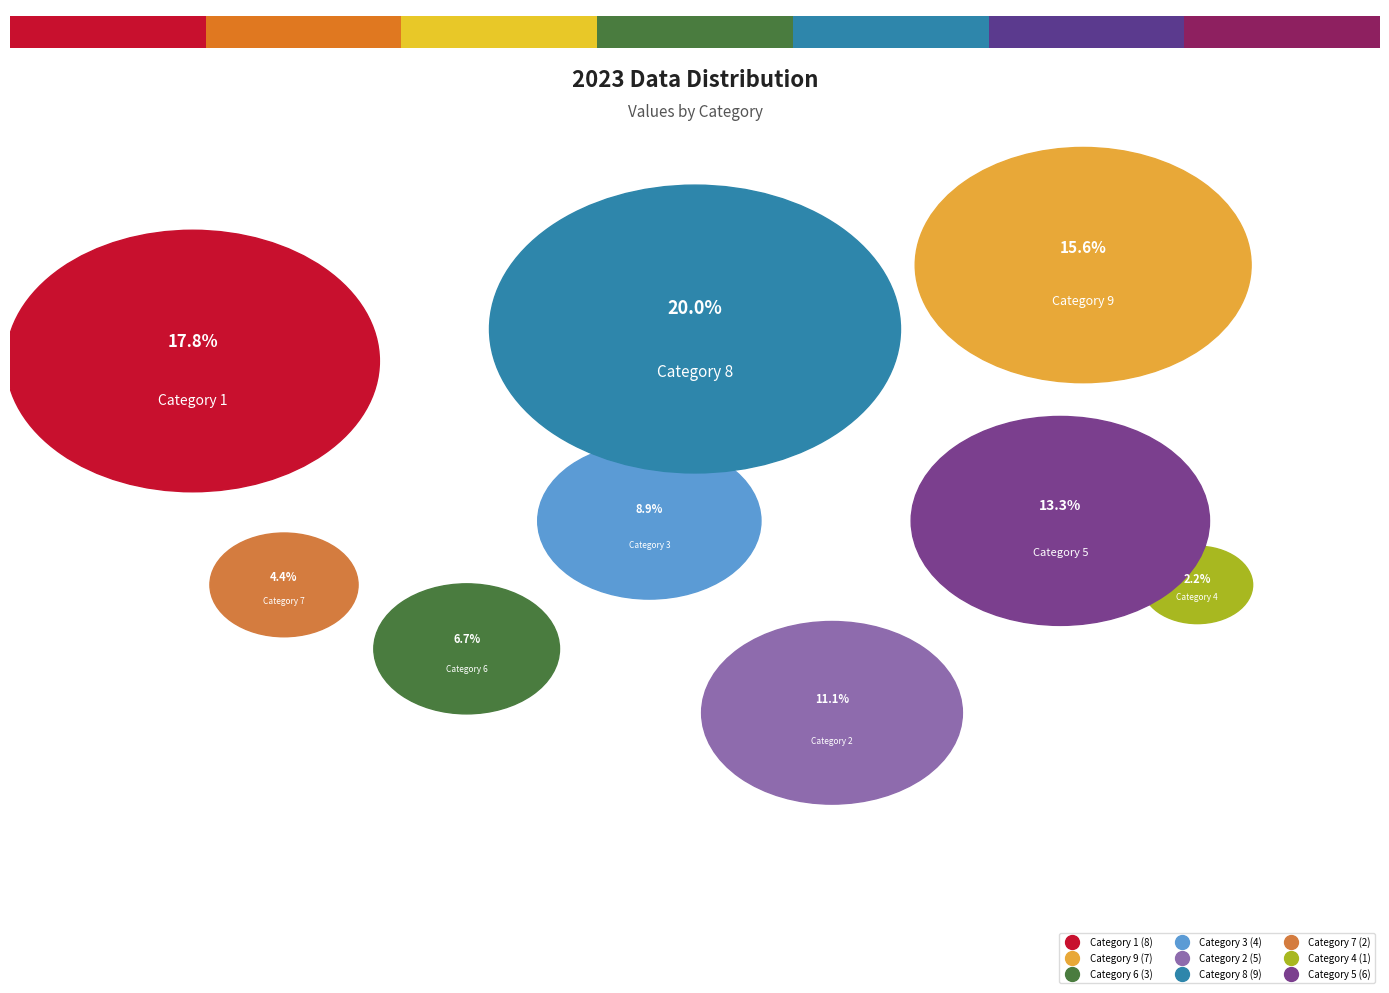

To the nearest percent, what is the average slice percentage?

11%